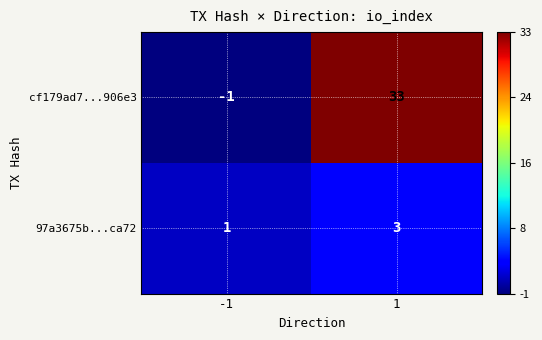

What is the average value of the cf179ad7...906e3 series?

16